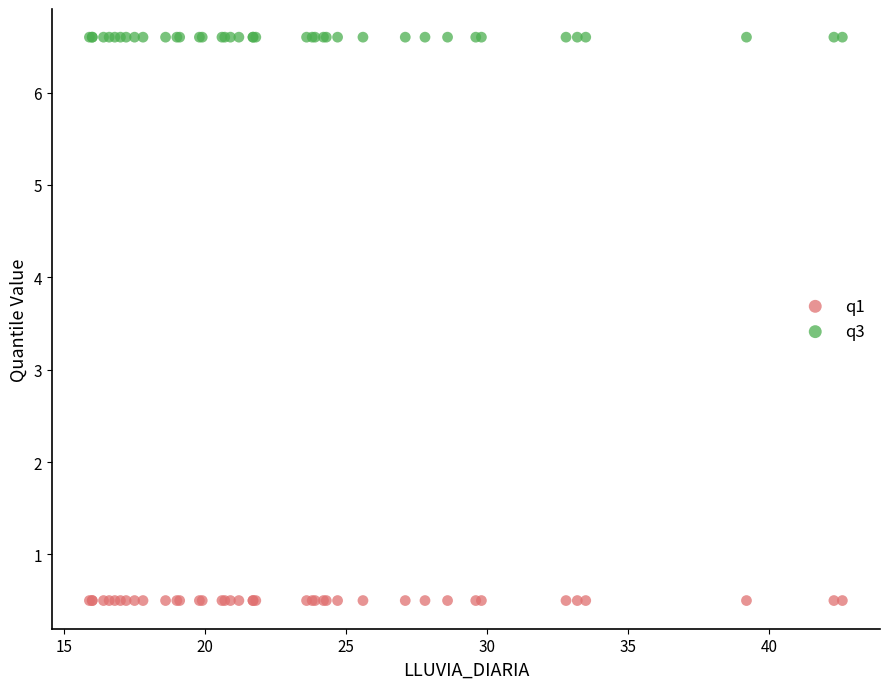

Which series reaches the maximum Y coordinate?

q3